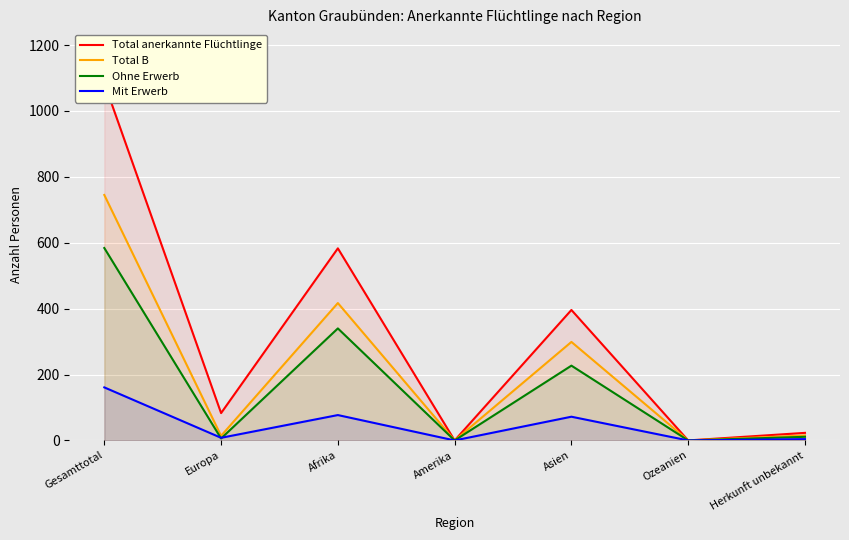

Is it true that Mit Erwerb equals 112 at Afrika?

False